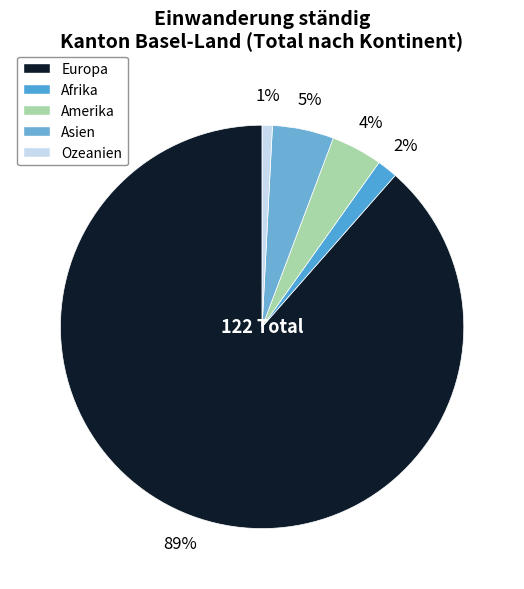

True or false: Europa accounts for 89% of the total.

True